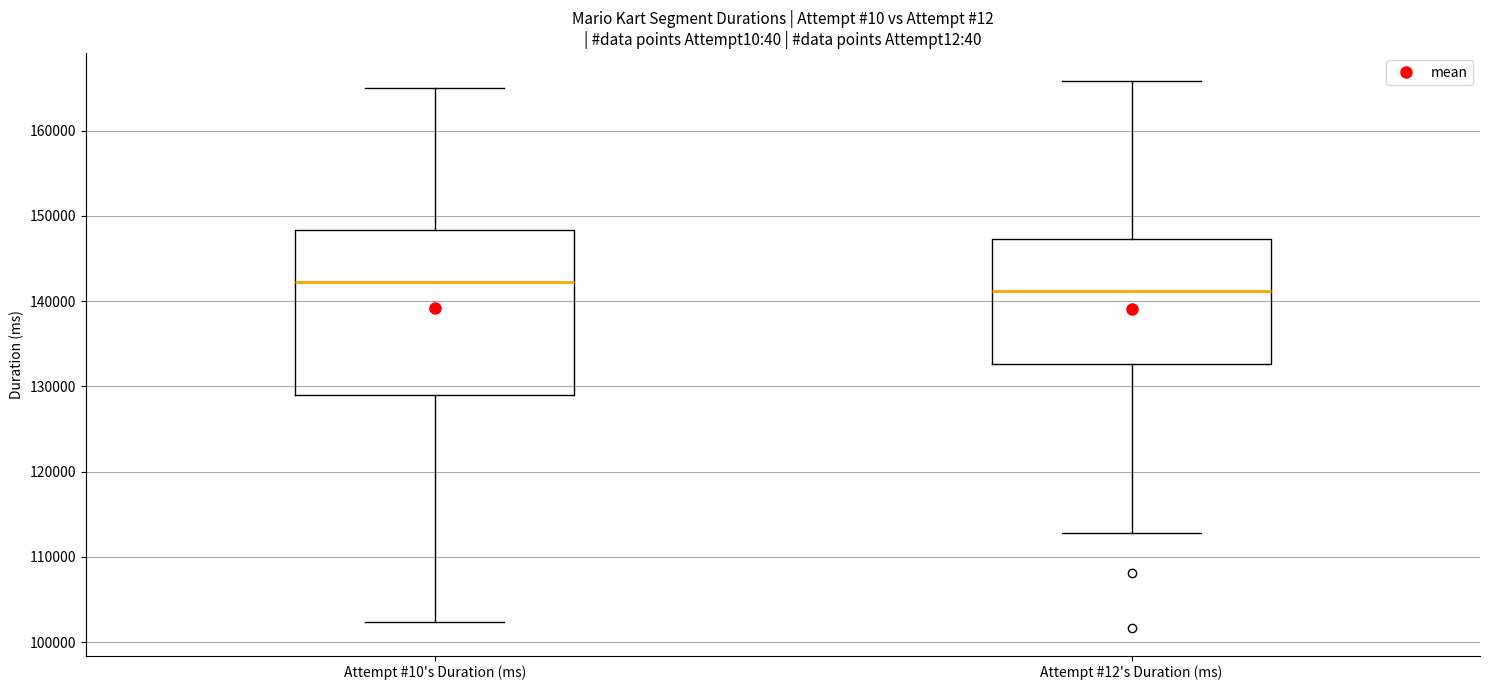

Reading left to right, read every box against the y-axis: the position of its median line, the range the box covers, and the ends of its whiskers. The values are not printed on the chart, so give them approximately, as read against the axis.

Attempt #10's Duration (ms): median 142000, box 129000 to 148000, whiskers 102000 to 165000
Attempt #12's Duration (ms): median 141000, box 133000 to 147000, whiskers 113000 to 166000